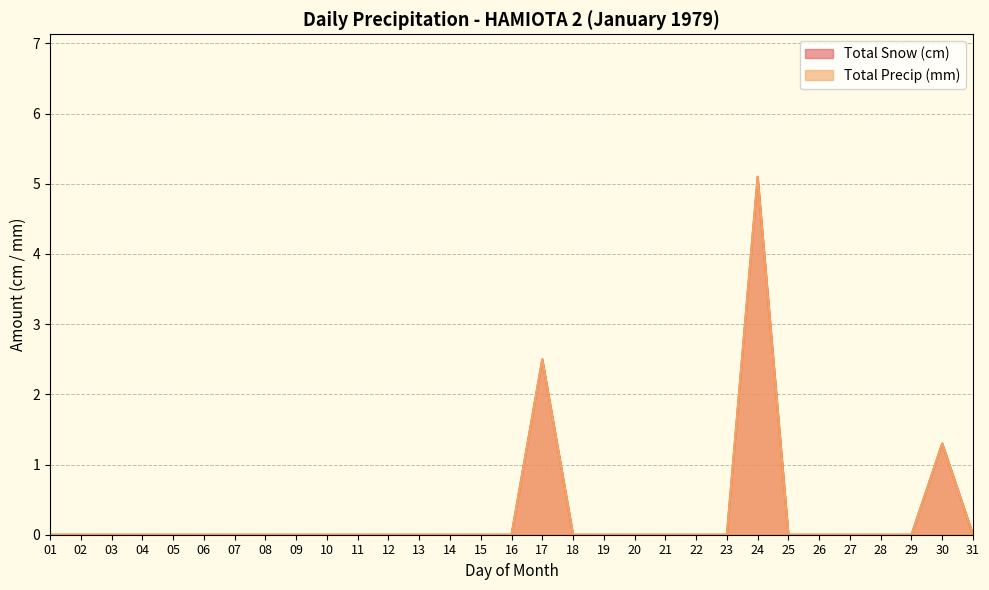

Rank the series at 21 from lowest to highest value.

Total Snow (cm), Total Precip (mm)